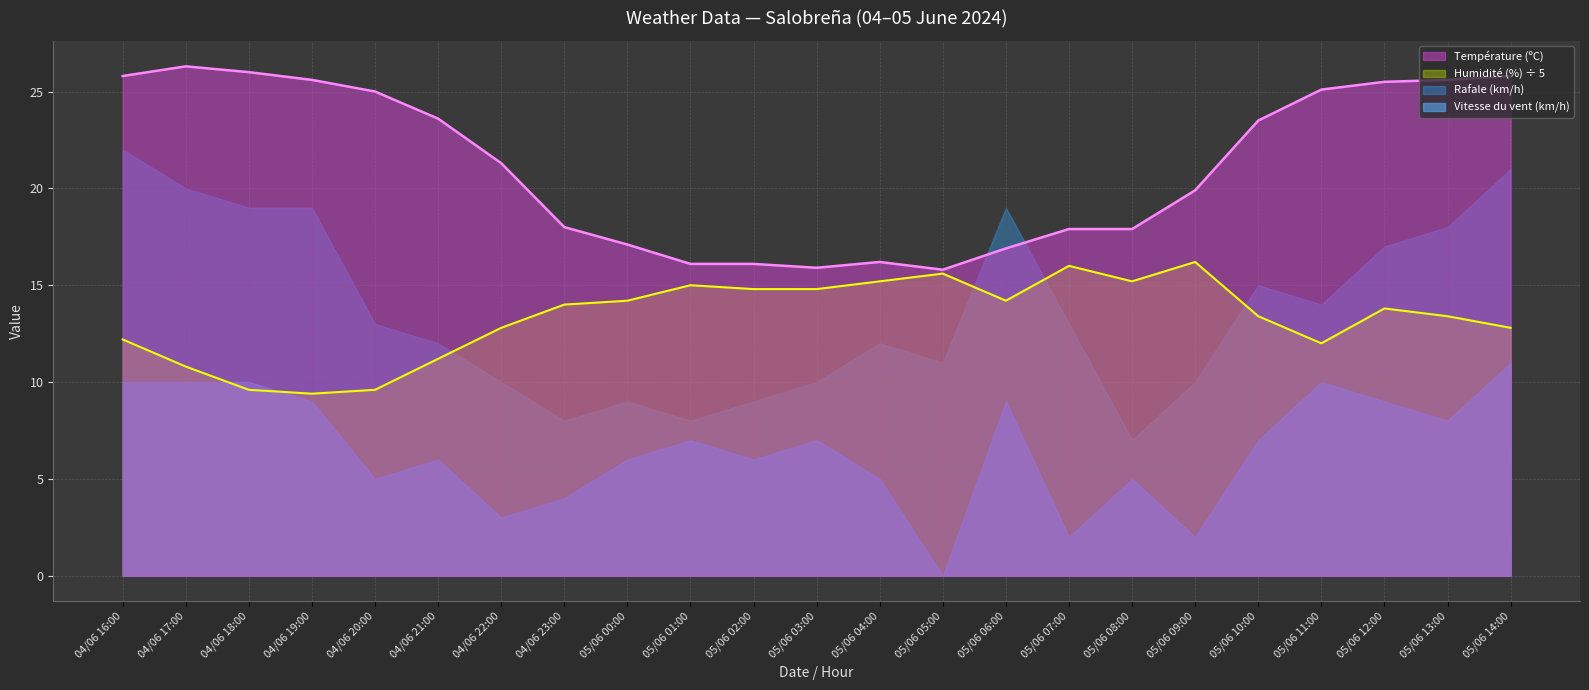

At which label does Humidité (%) first exceed 13?

04/06 23:00